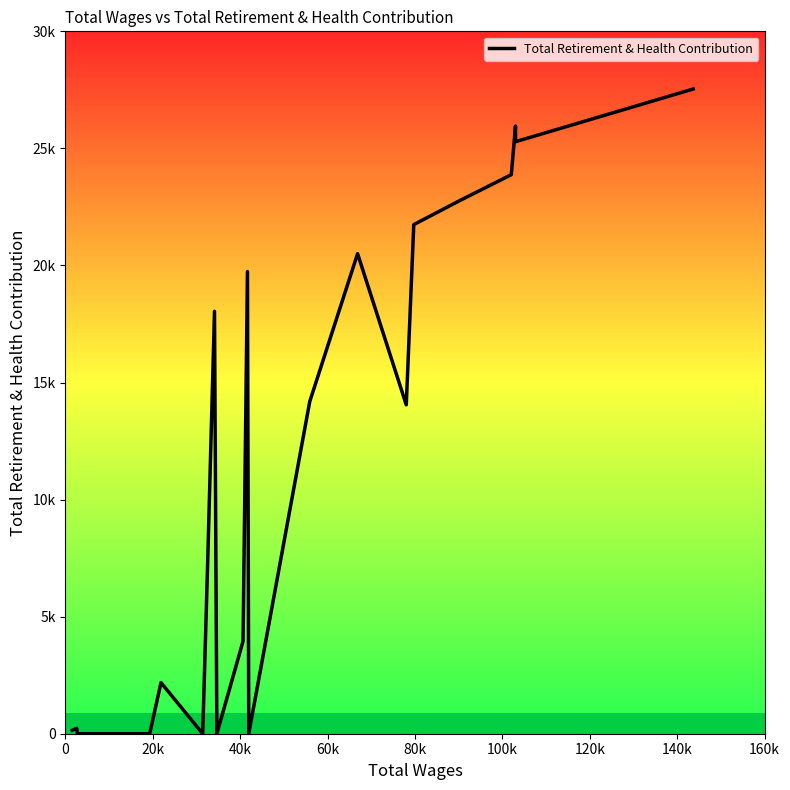

Count the number of data series in this chart.

1